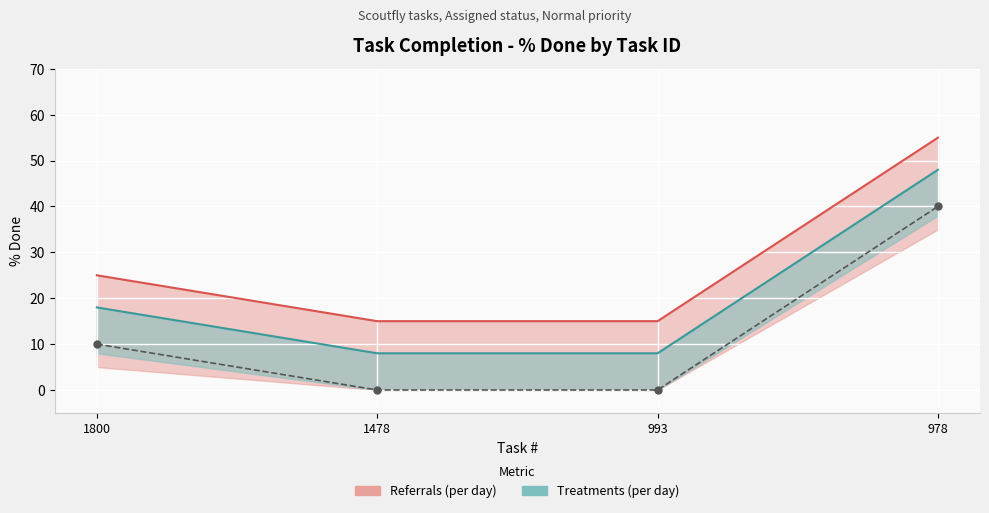

Is it true that the value at 1478 is 0?

True